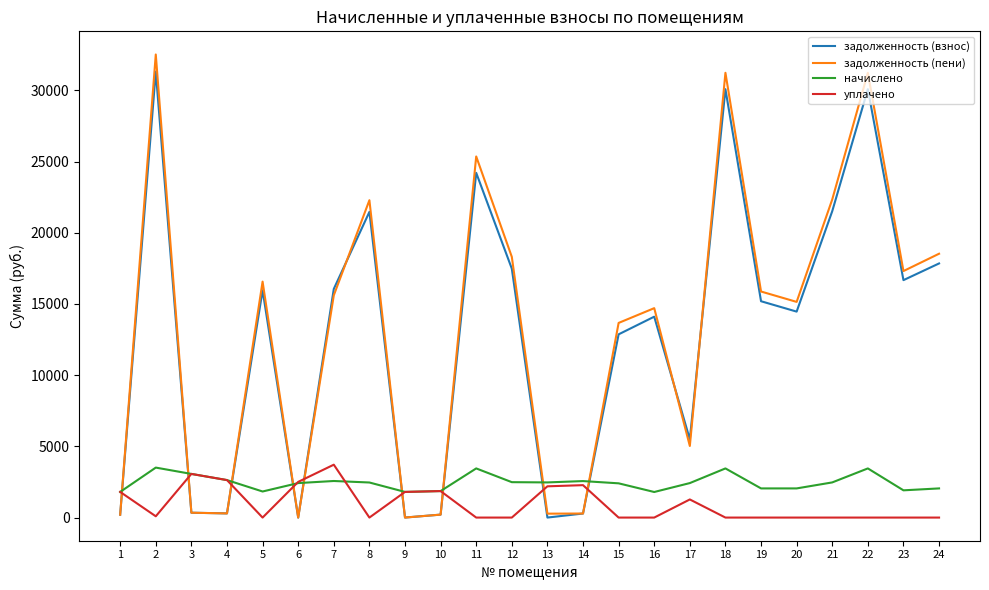

Which series changed the most between 18 and 19?

задолженность (пени)